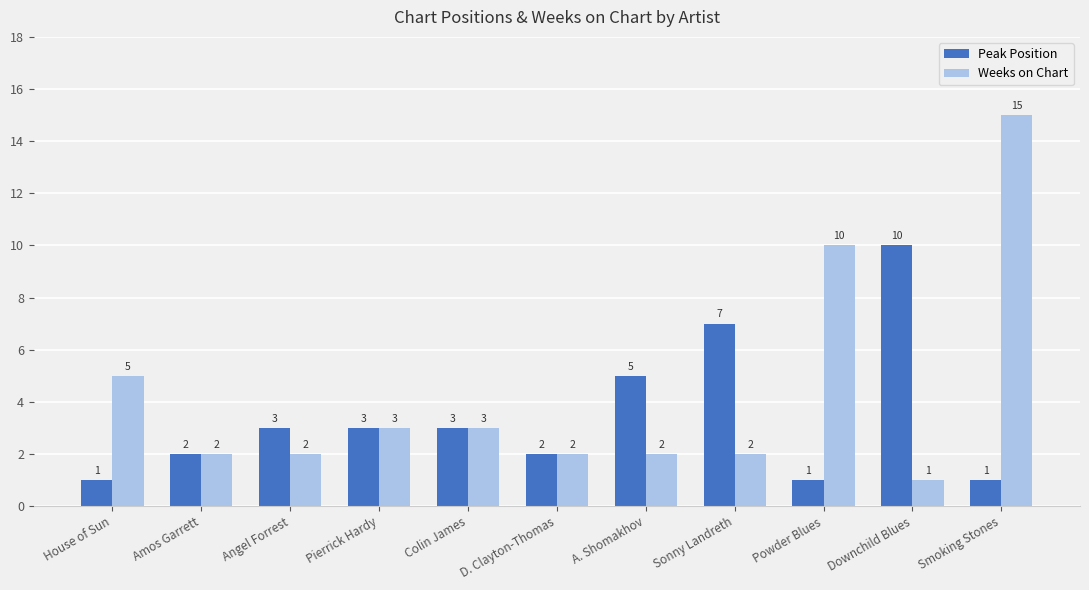

At how many categories does at least one series exceed 4?

6